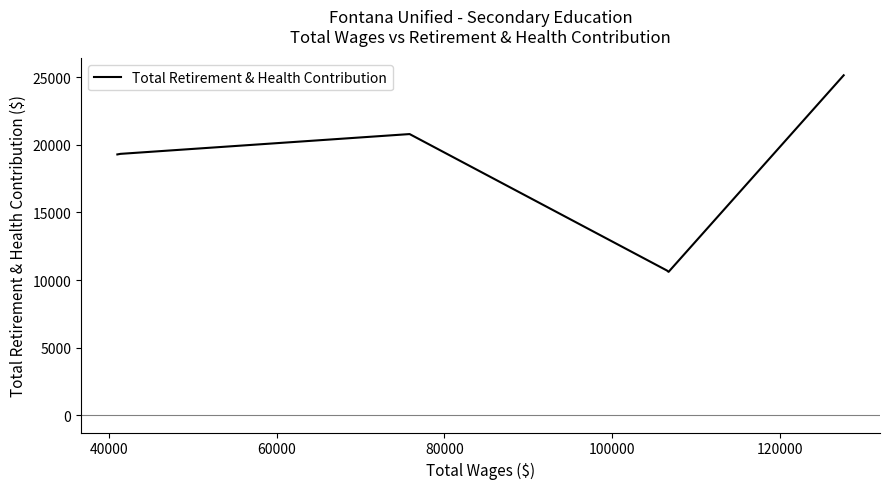

True or false: the data has more than 2 interior local peaks.

False